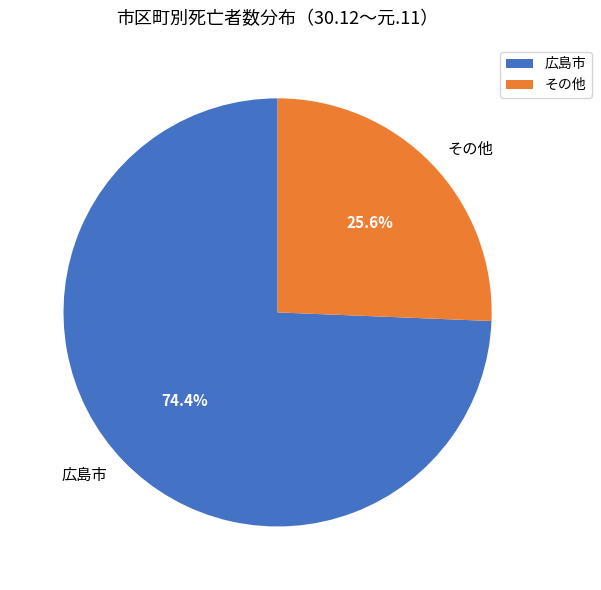

How much of the chart is everything except その他?

74.4%